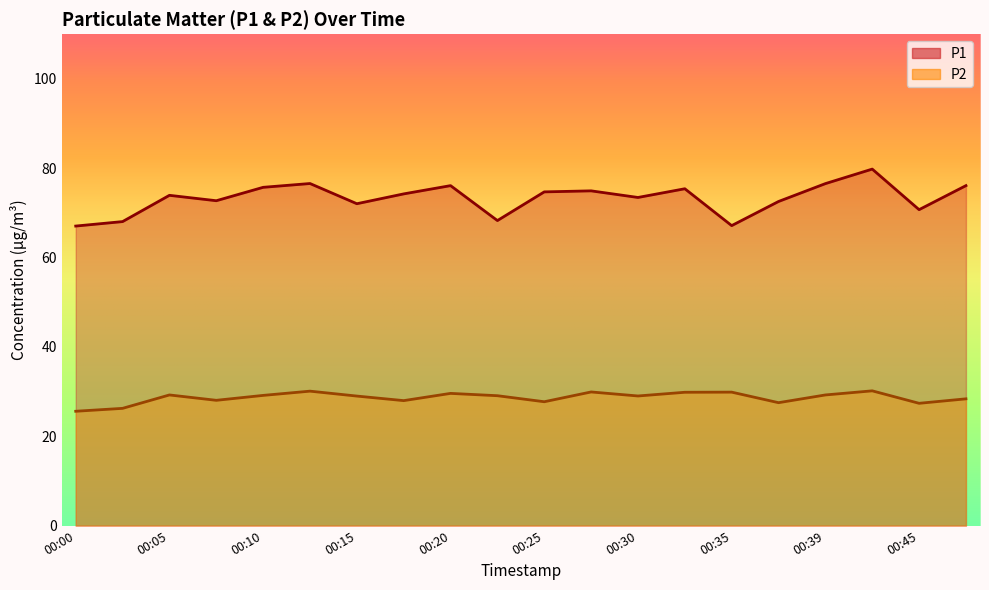

What is the maximum value for P1?

79.8